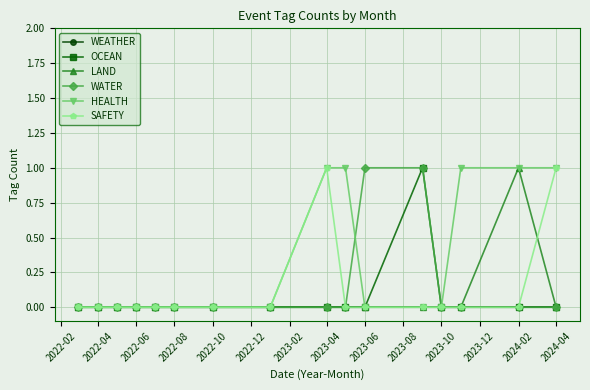

Which series has the largest total across all categories?

HEALTH